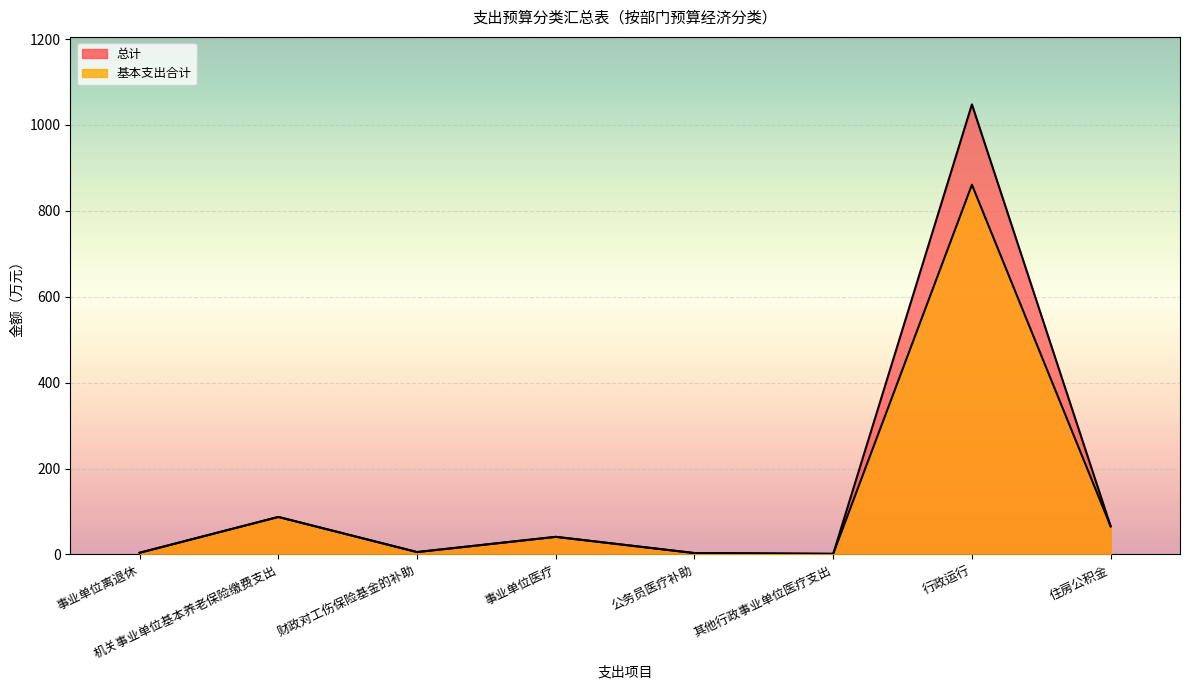

Between 事业单位医疗 and 公务员医疗补助, which series saw the biggest shift?

总计